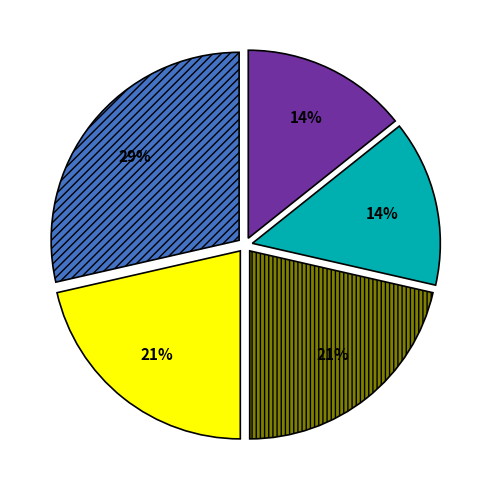

To the nearest percent, what is the average slice percentage?

20%